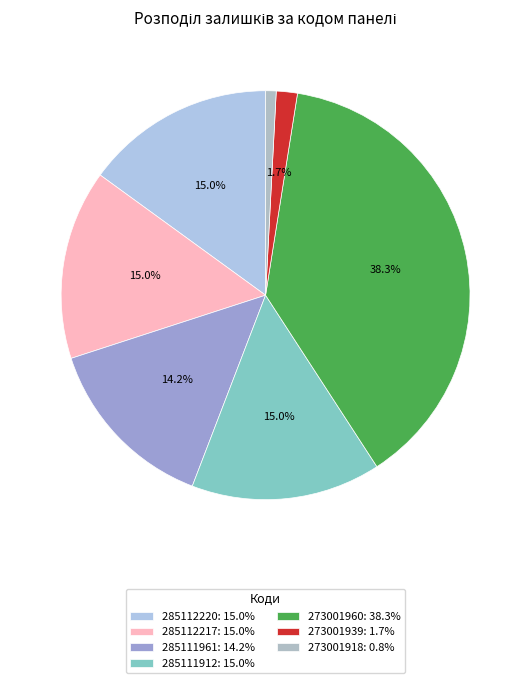

What is the largest slice in the pie chart?

273001960